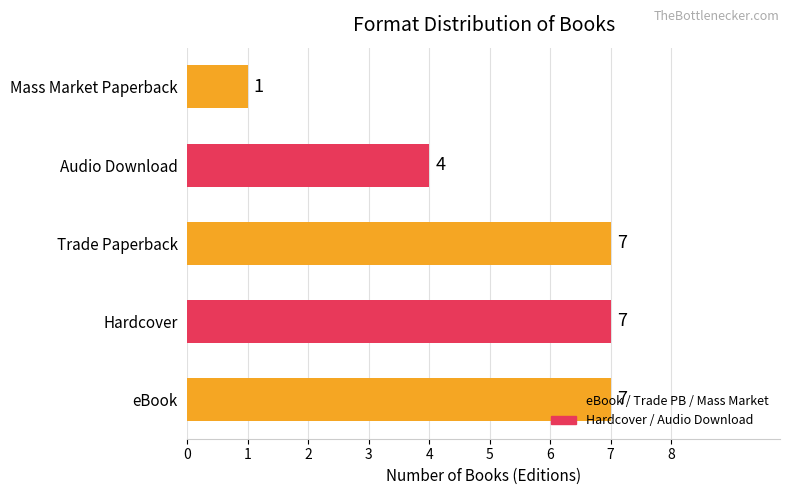

What is the sum of all values?

26